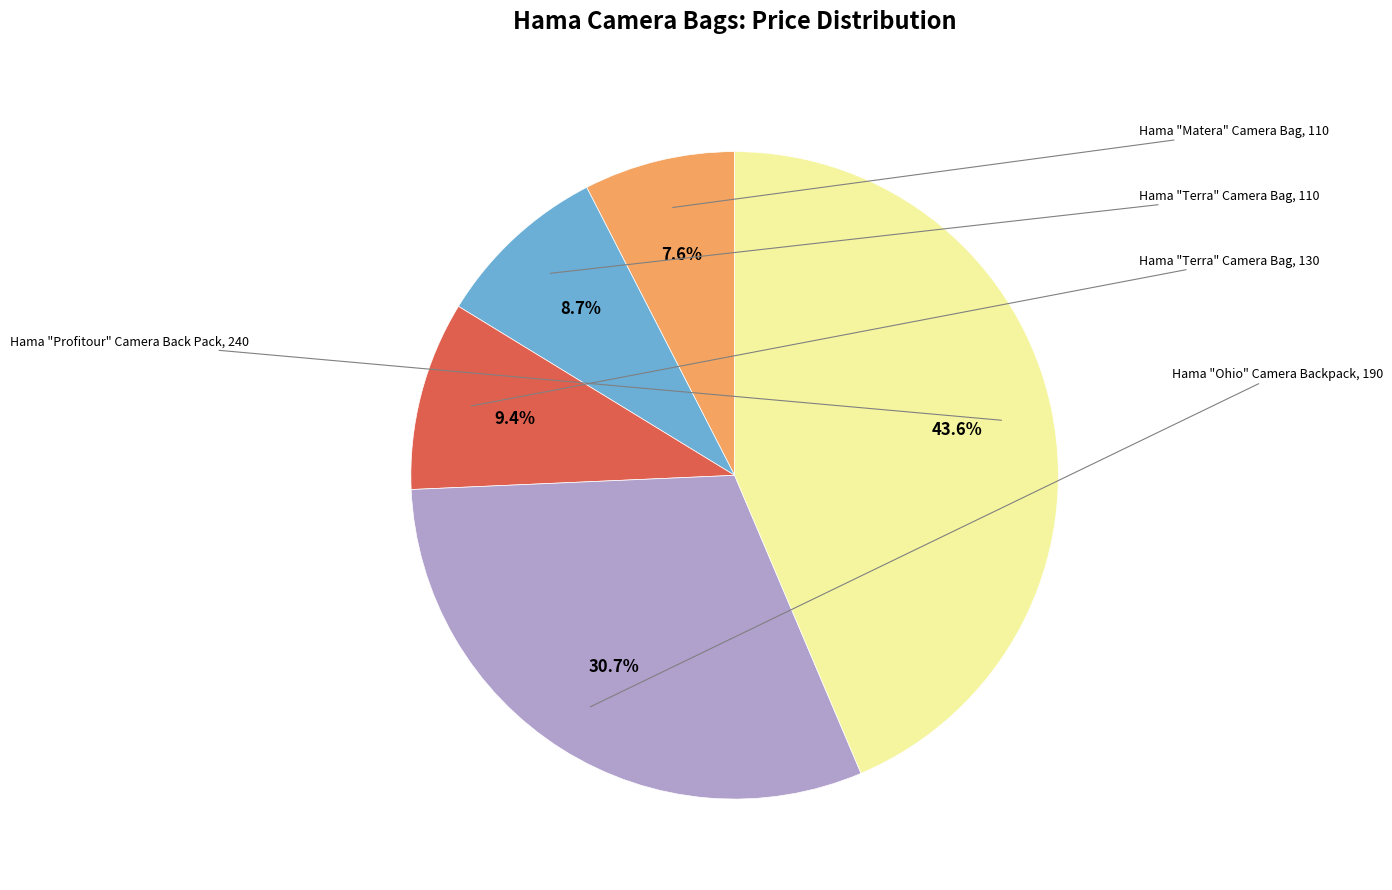

Does any single category account for the majority?

No